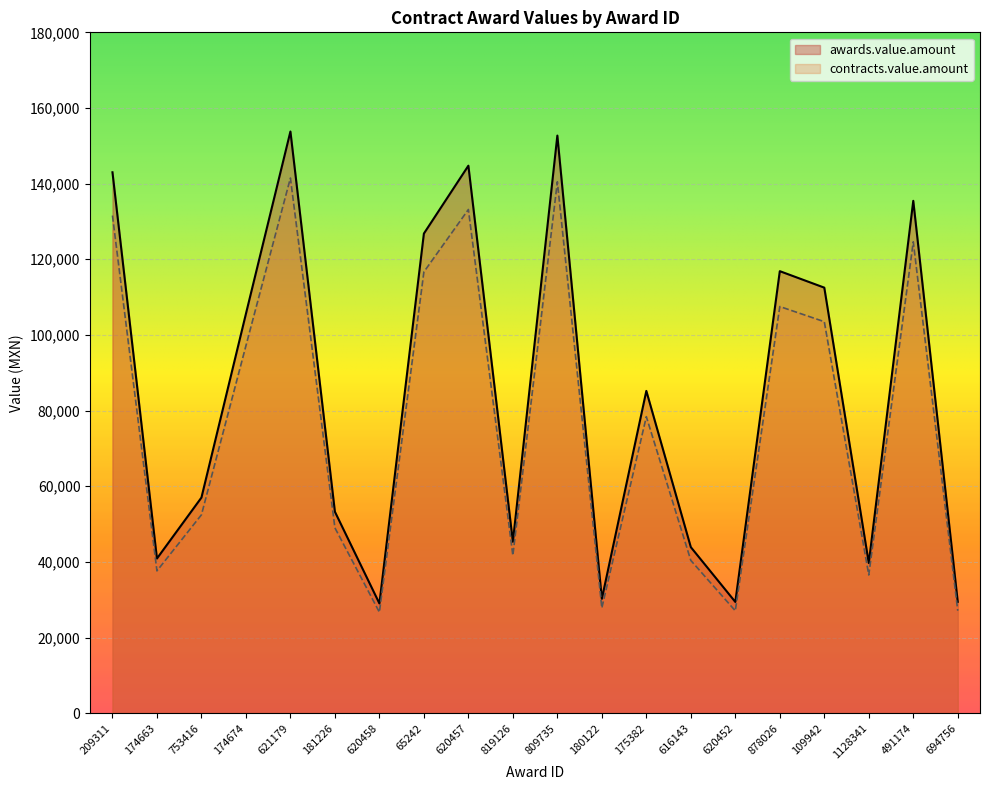

Read the awards.value.amount value at 174674.

105596.0